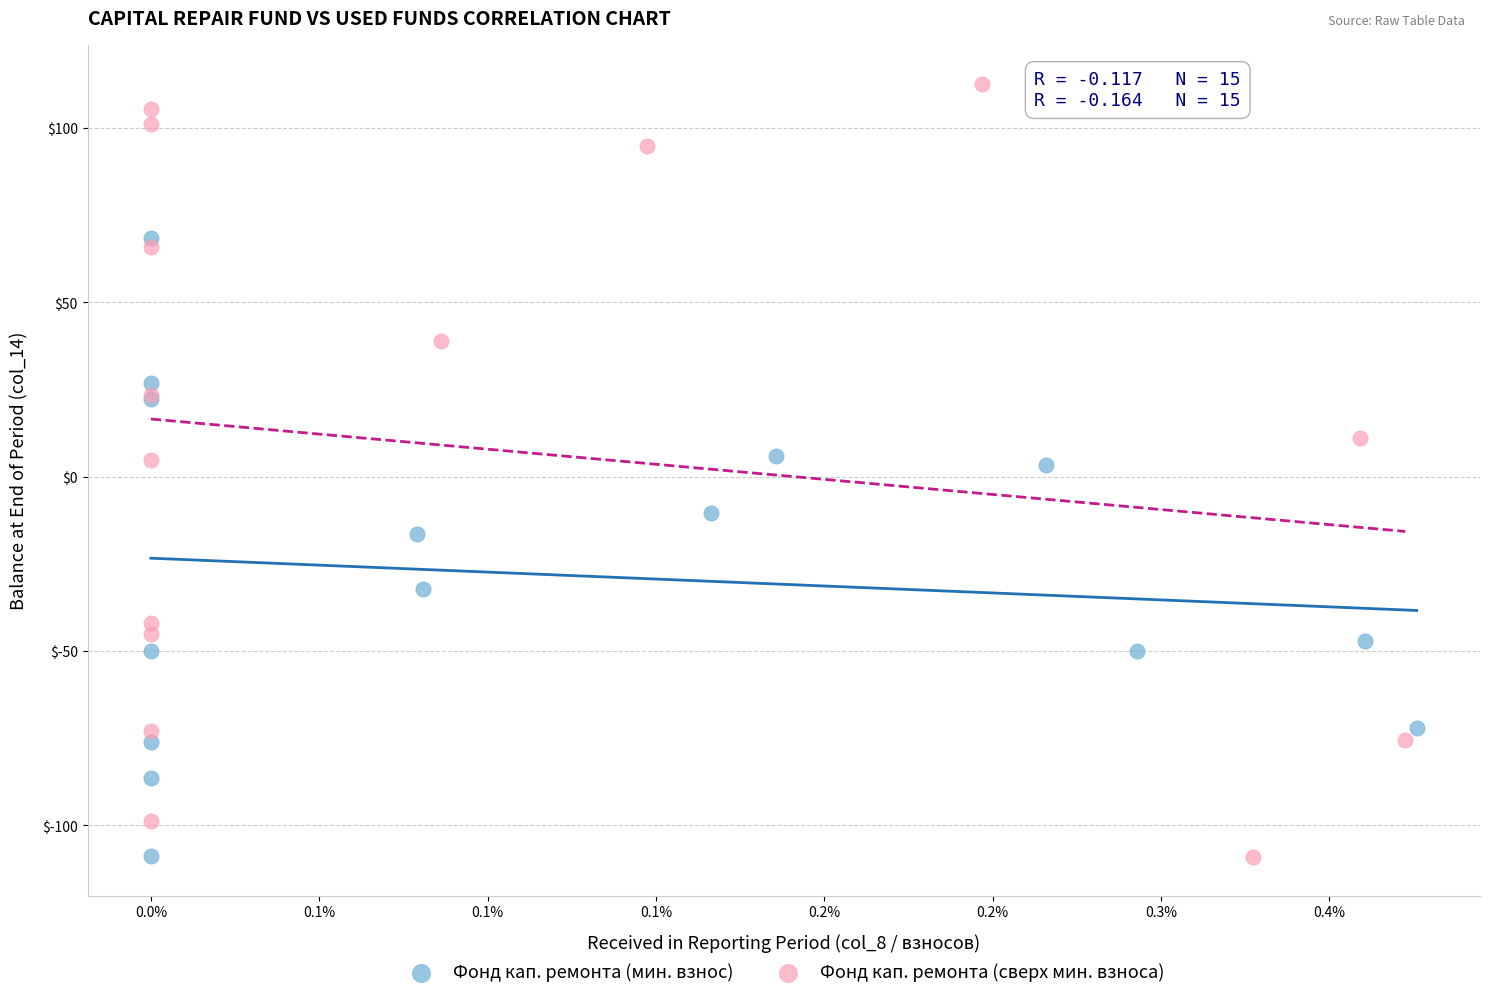

Which series has the largest Y range (max minus min)?

Фонд кап. ремонта (сверх мин. взноса)